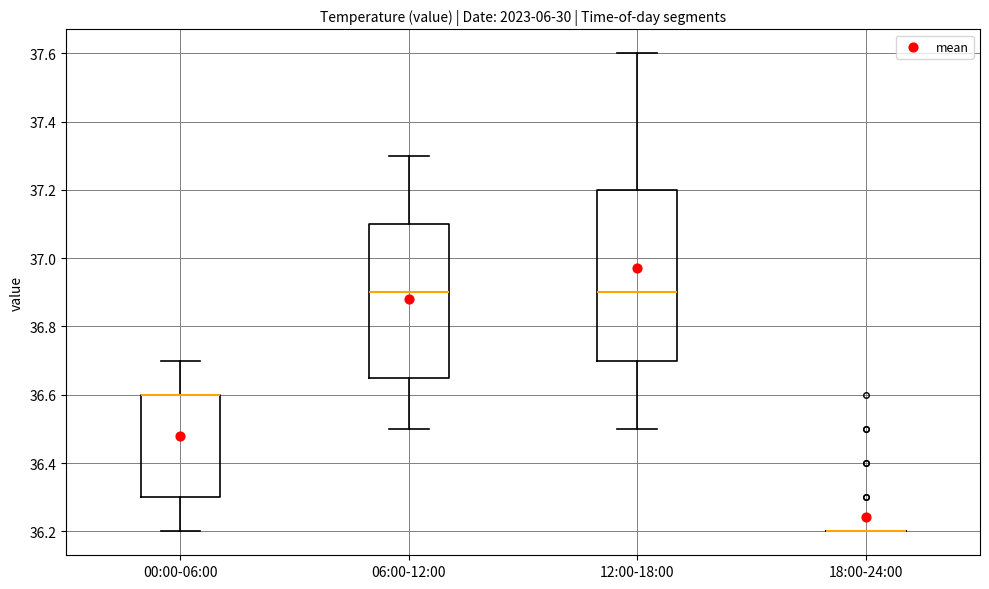

Where does the lower whisker of the box for 06:00-12:00 end on the y-axis? The values are not printed on the chart, so give them approximately, as read against the axis.

36.50